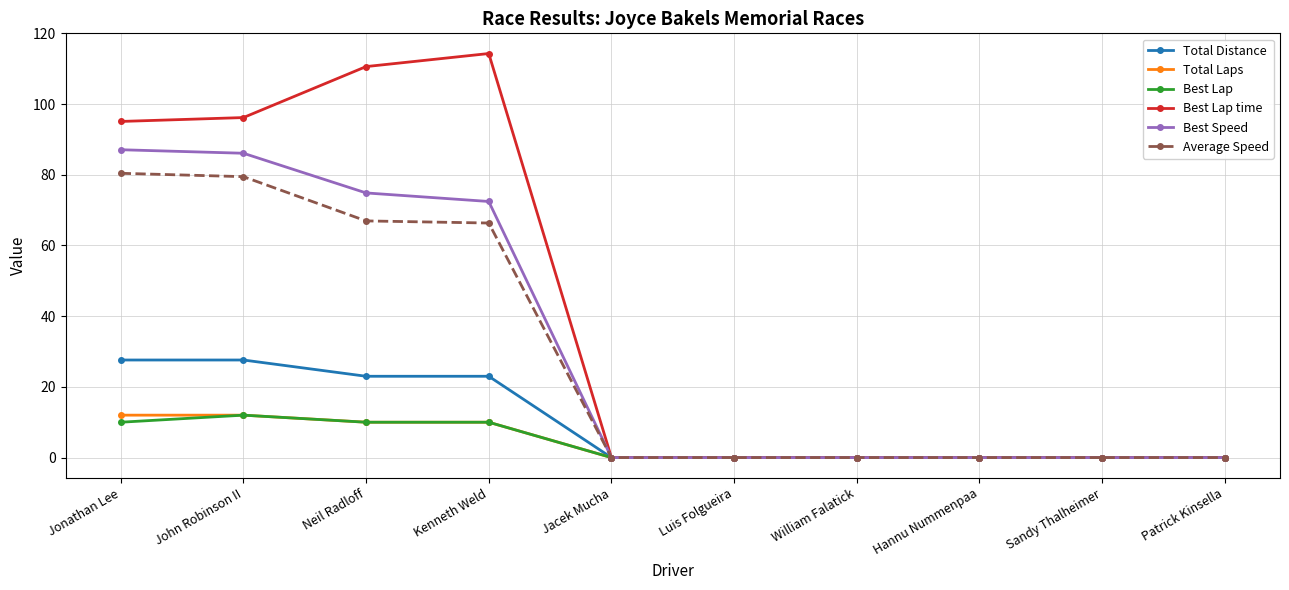

What is the difference between the Best Lap time values at Kenneth Weld and William Falatick?

114.3